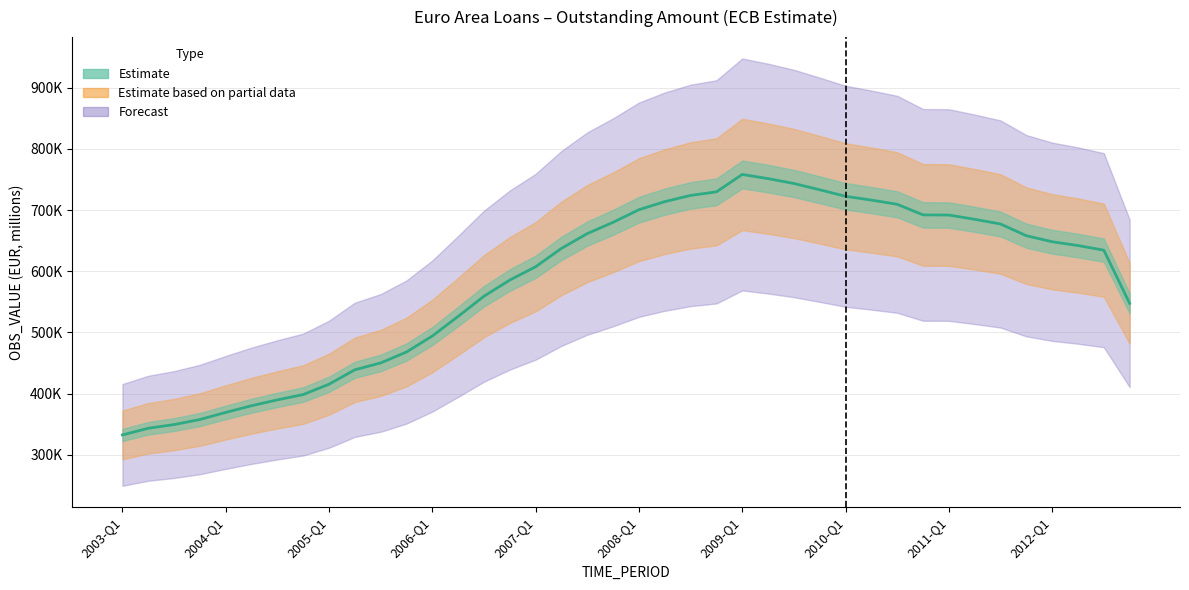

True or false: the data shows 1073034.3 at 2009-Q3.

False